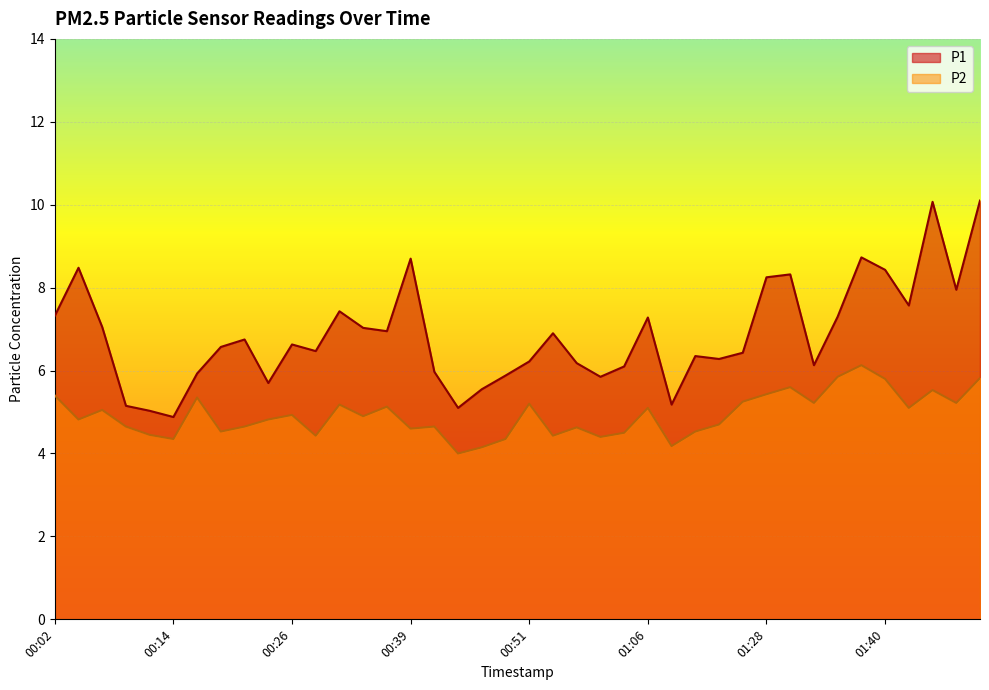

Rank the series by their average value, from lowest to highest.

P2, P1